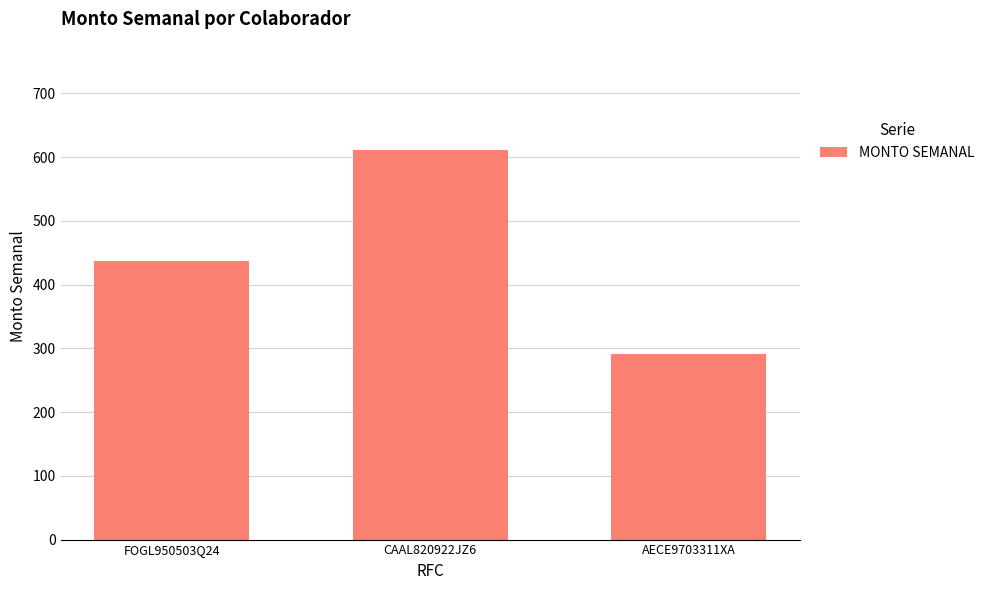

Are the bars horizontal?

No